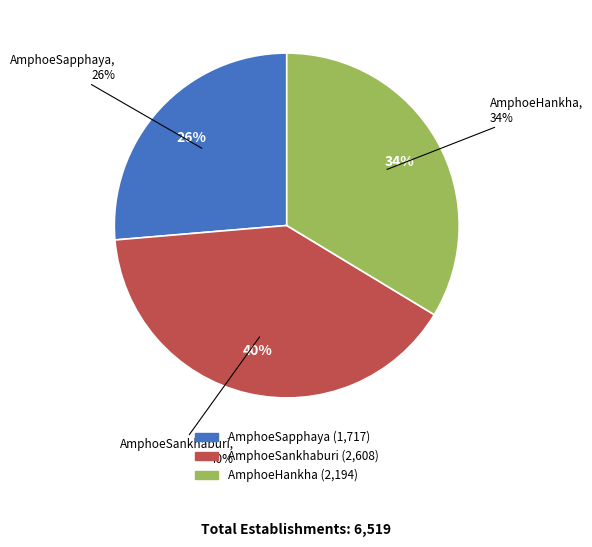

Count the number of slices in the pie.

3